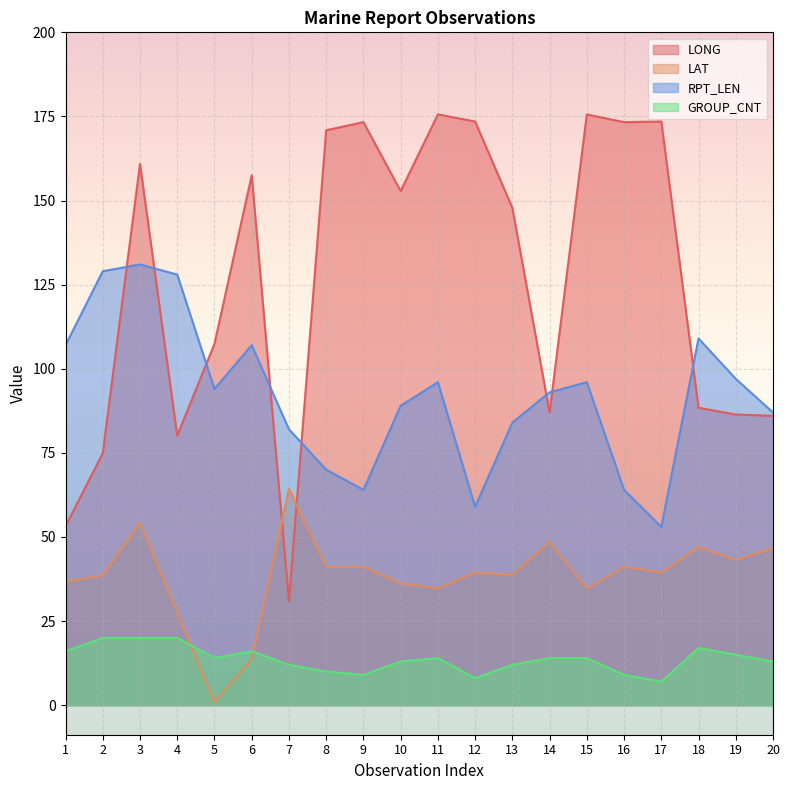

What is the spread (max minus min) of values at 13?

135.8